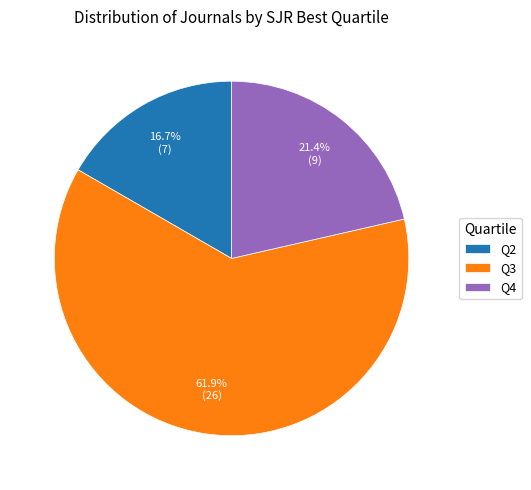

Which has a higher value, Q4 or Q2?

Q4